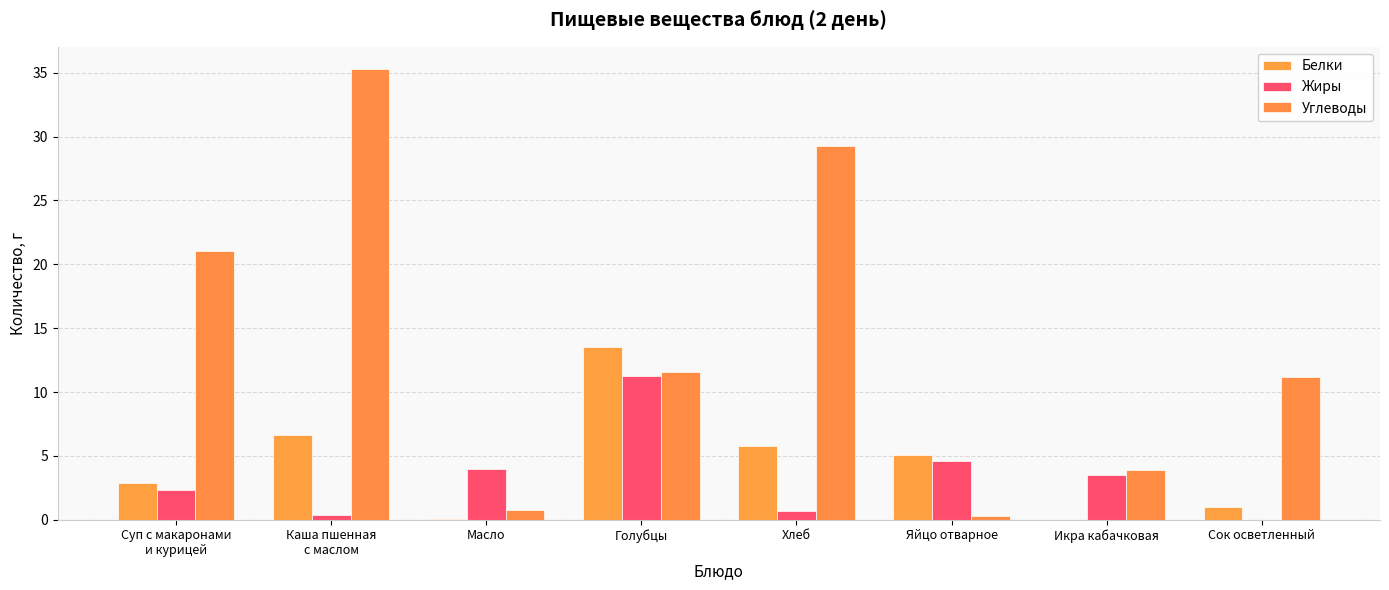

The value of Белки at Каша пшенная
с маслом is 6.6. True or false?

True